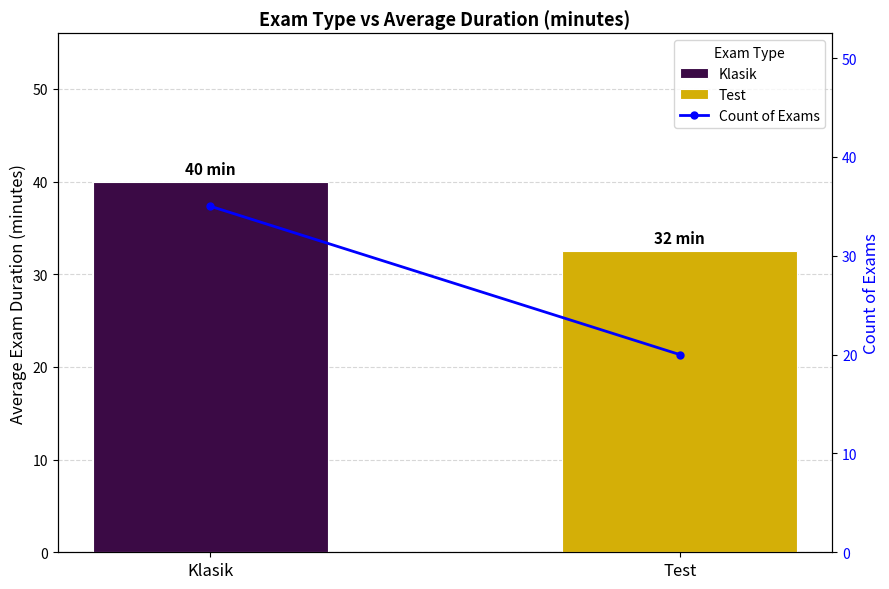

Count the values in the range 20 to 35.

2